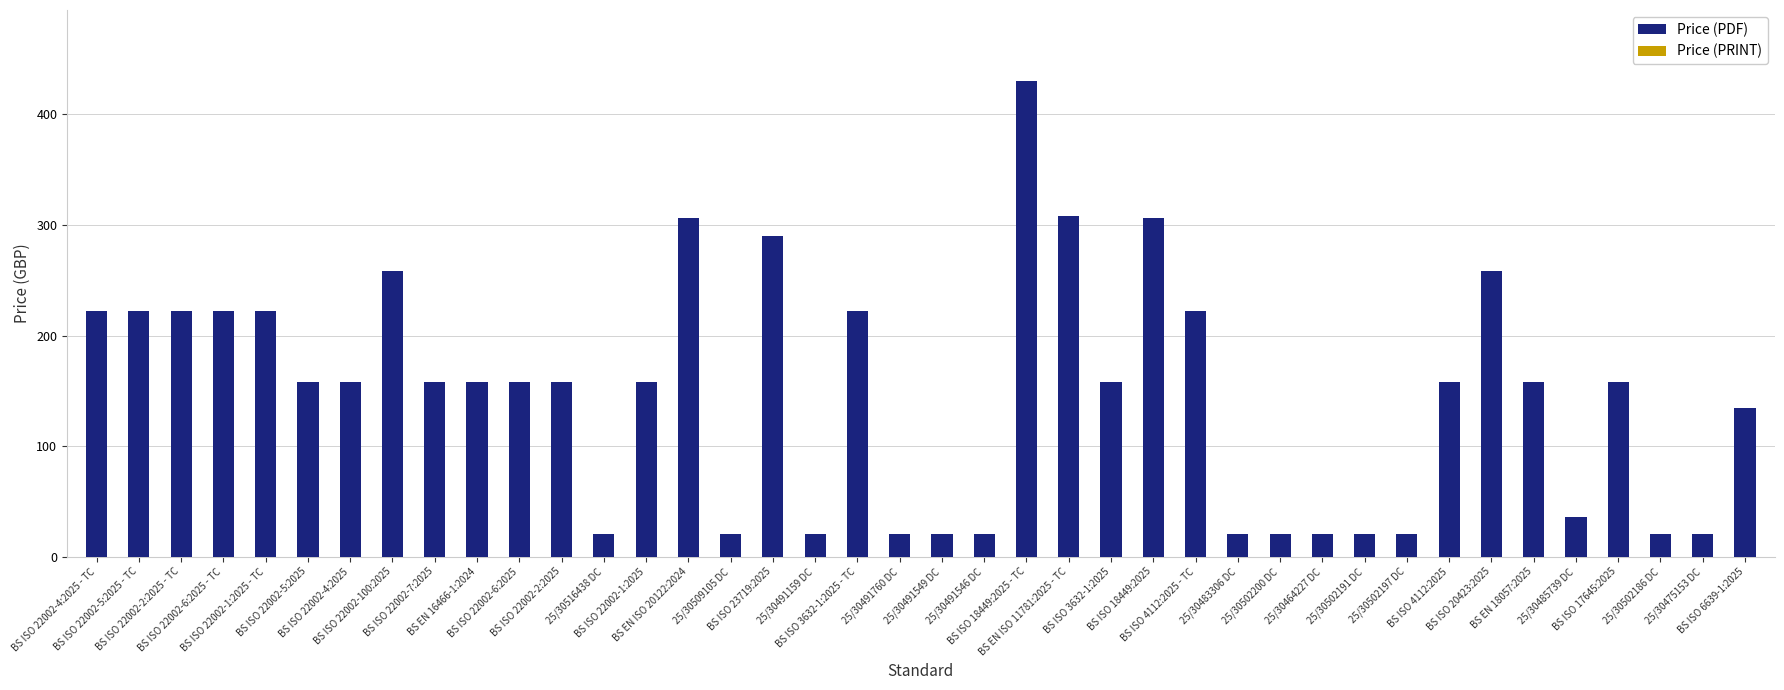

What is the minimum value shown in the chart?

20